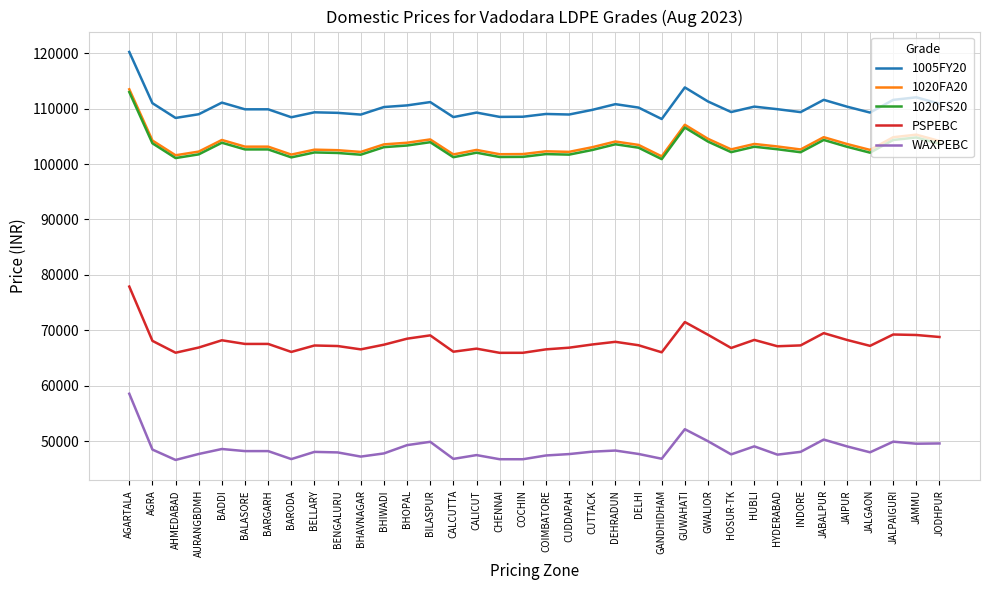

Count the number of categories in the chart.

36